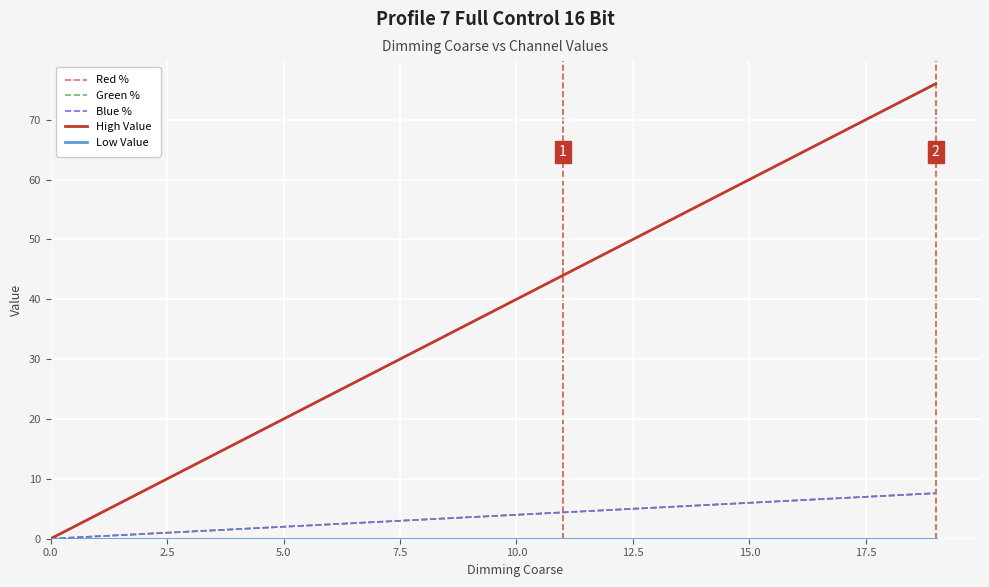

How many lines are shown in the chart?

5